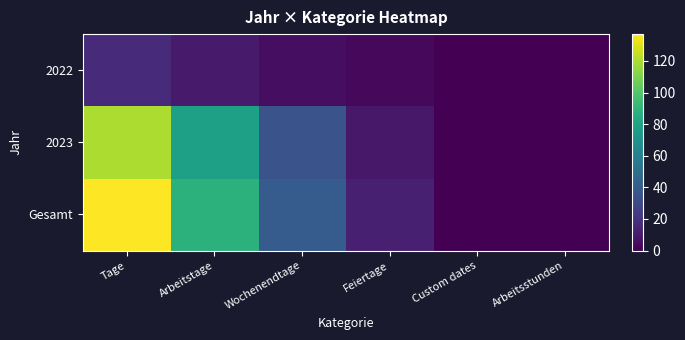

List the series in order of their peak value, highest first.

Gesamt, 2023, 2022